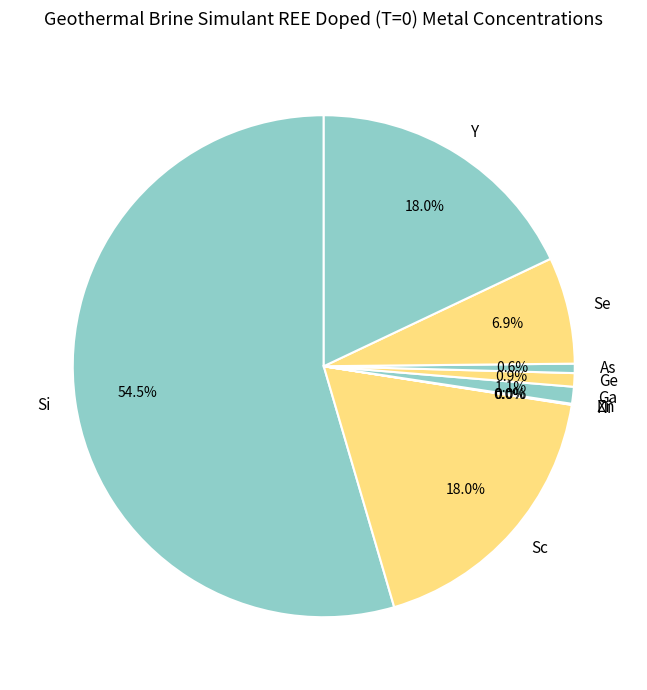

Do Sc and Ga together represent more than half of the pie?

No